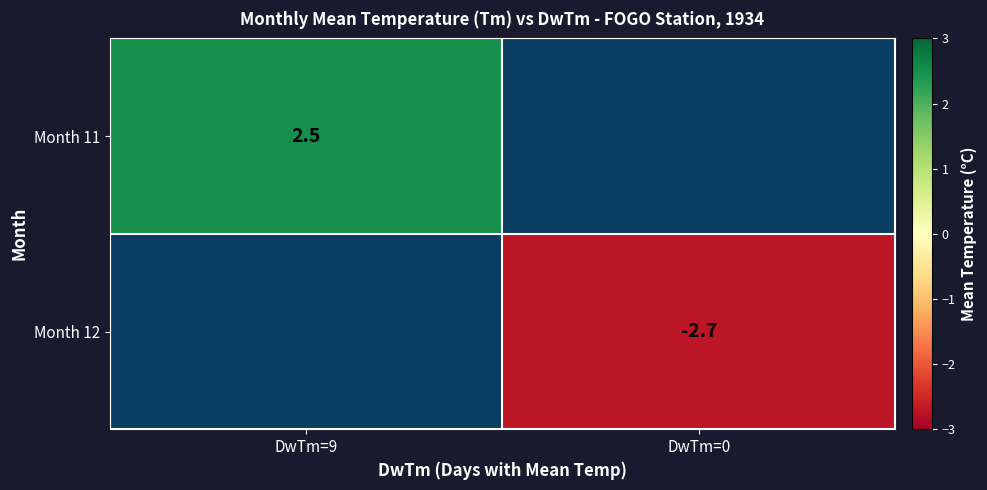

True or false: Month 12 has a value of -2.7 at DwTm=0.

True